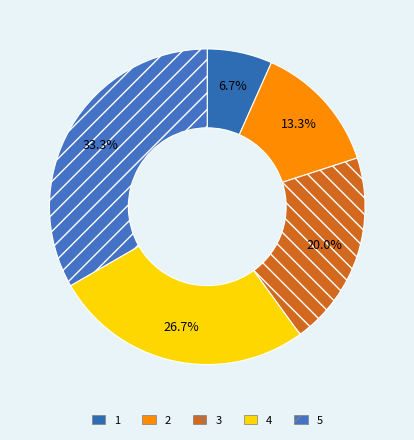

Which slice is the largest?

5